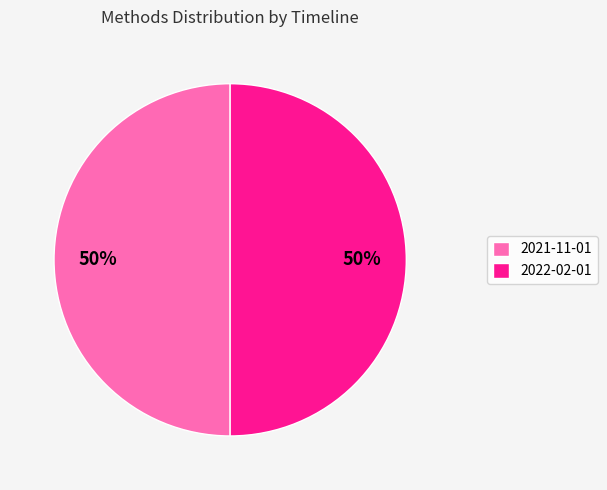

To the nearest percent, what percentage of the pie is 2022-02-01?

50%